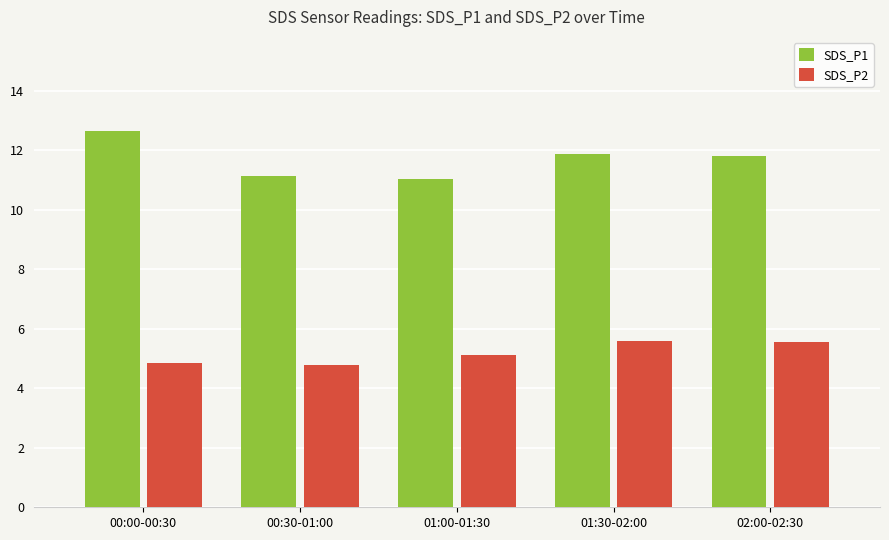

What is the label of the 4th bar from the right?

00:30-01:00